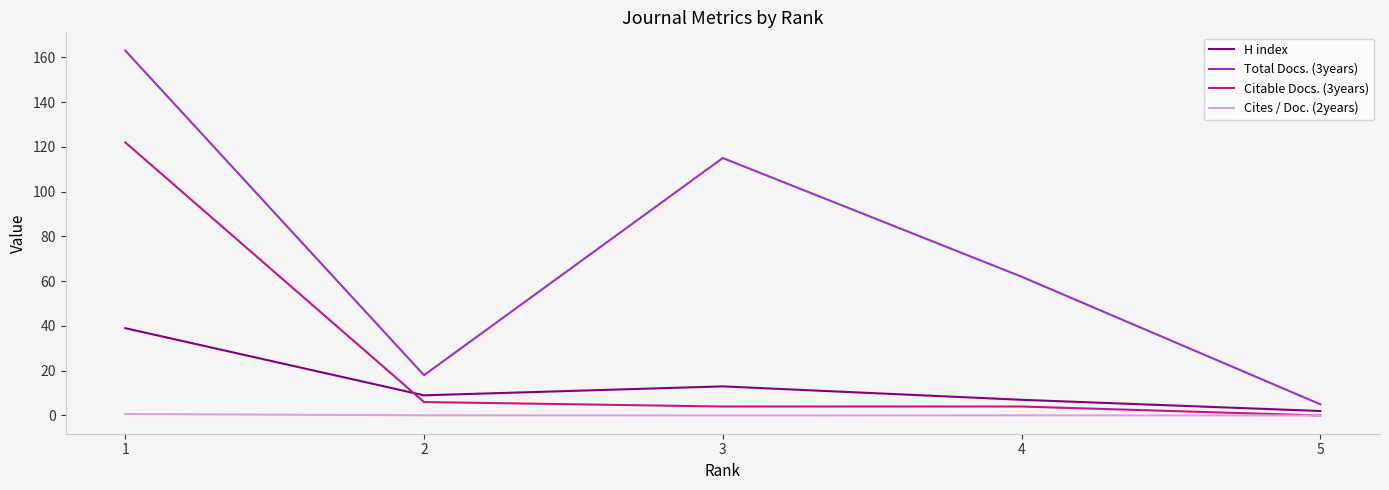

Rank the series by their average value, from highest to lowest.

Total Docs. (3years), Citable Docs. (3years), H index, Cites / Doc. (2years)